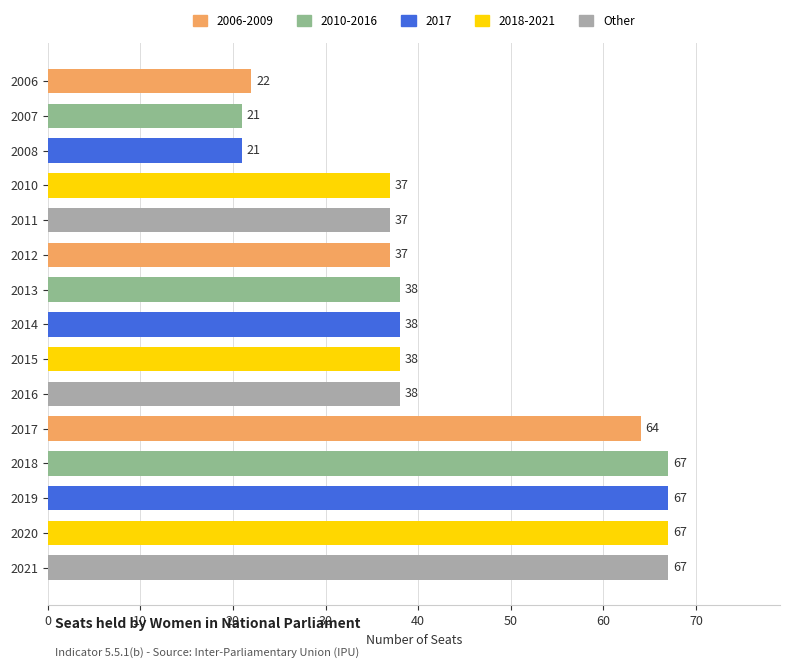

Is it true that the value at 2013 is 55?

False